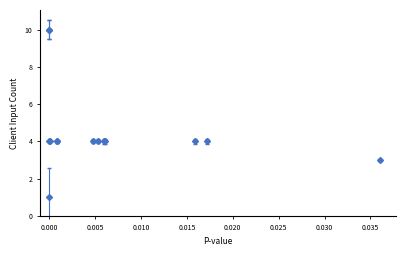

What is the sum of all values?

64